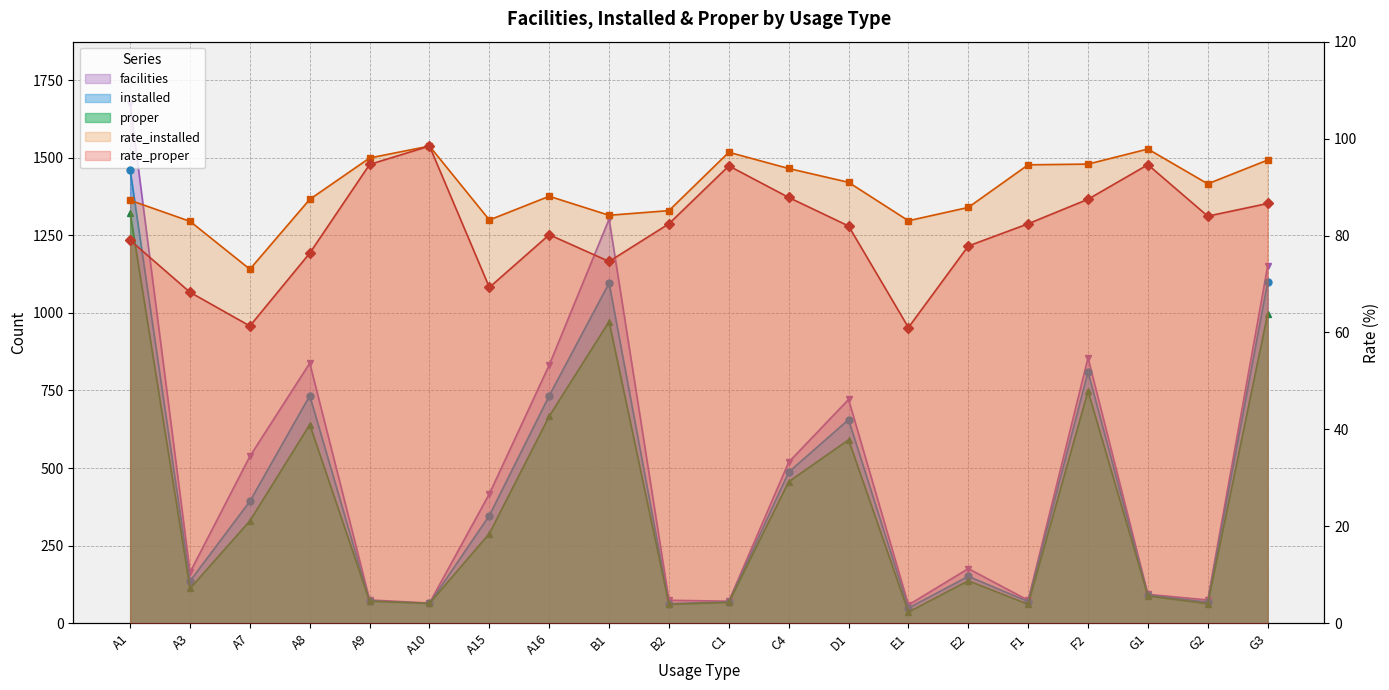

At which label is installed closest to 754?

A8